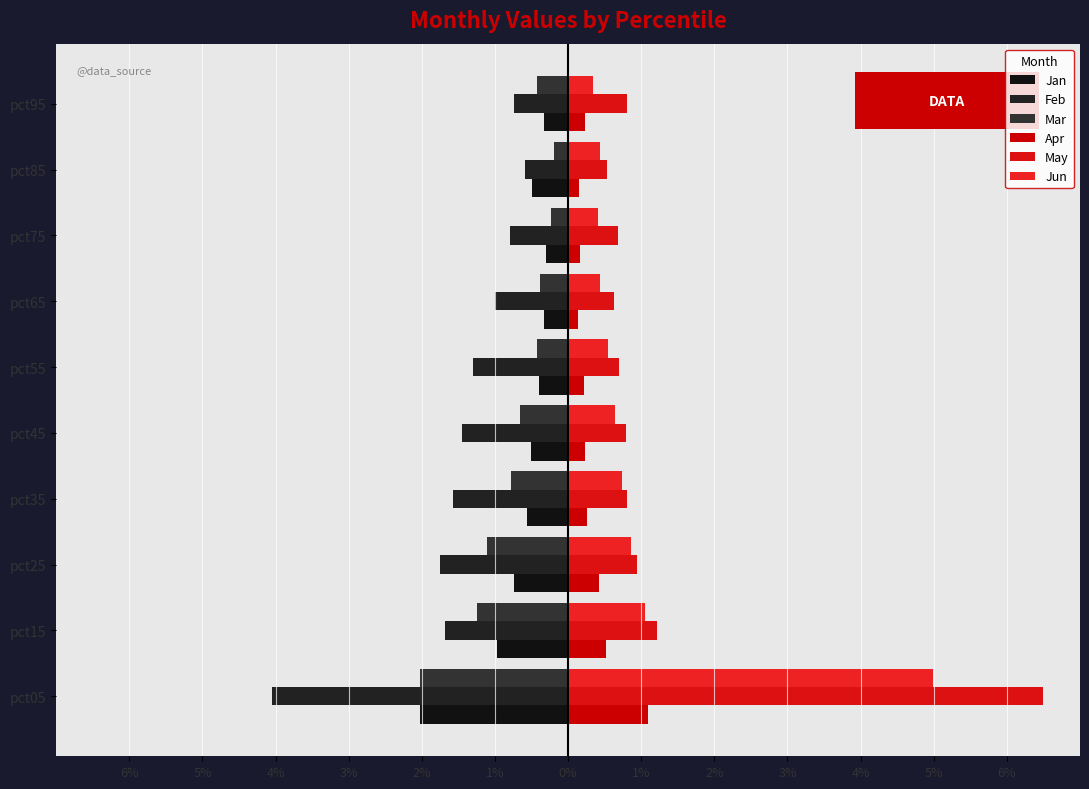

What is the sum of all Jun values?

10.4